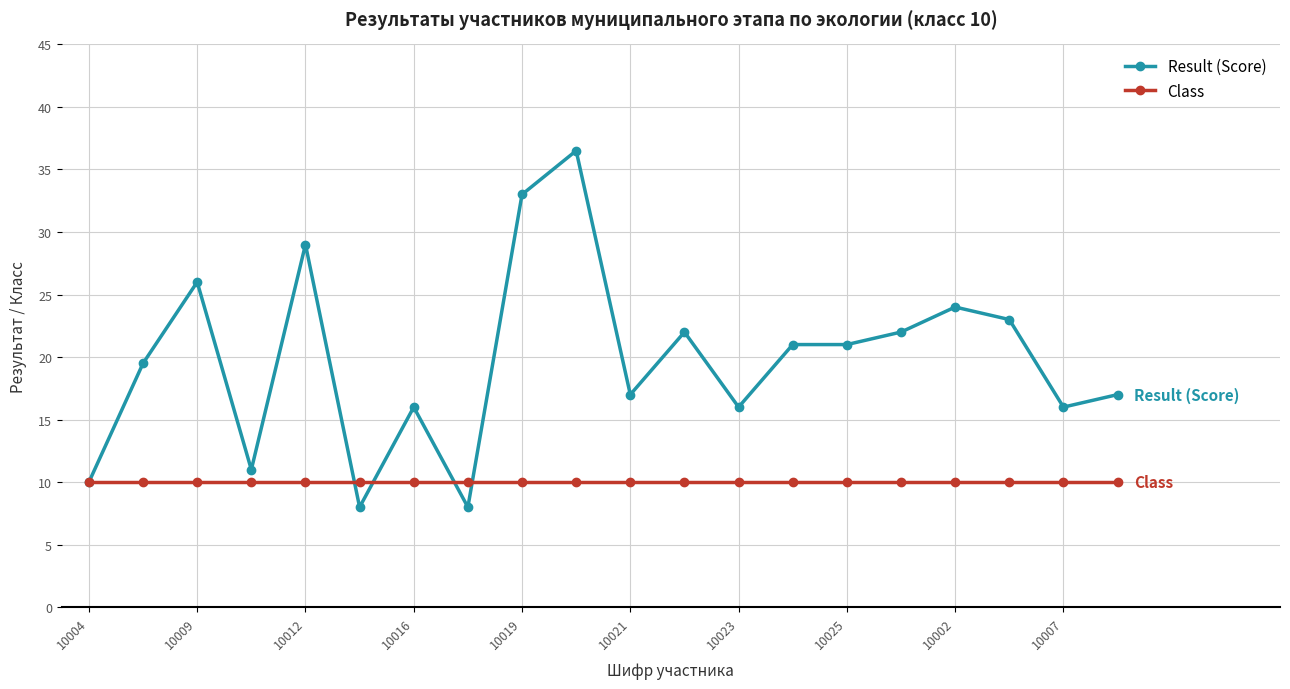

What is the highest value of the Result (Score) series?

36.5